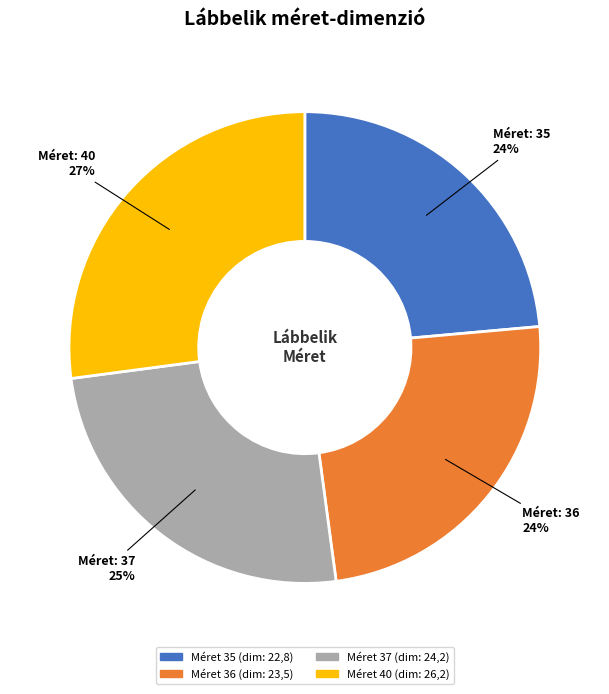

Does any single category account for the majority?

No